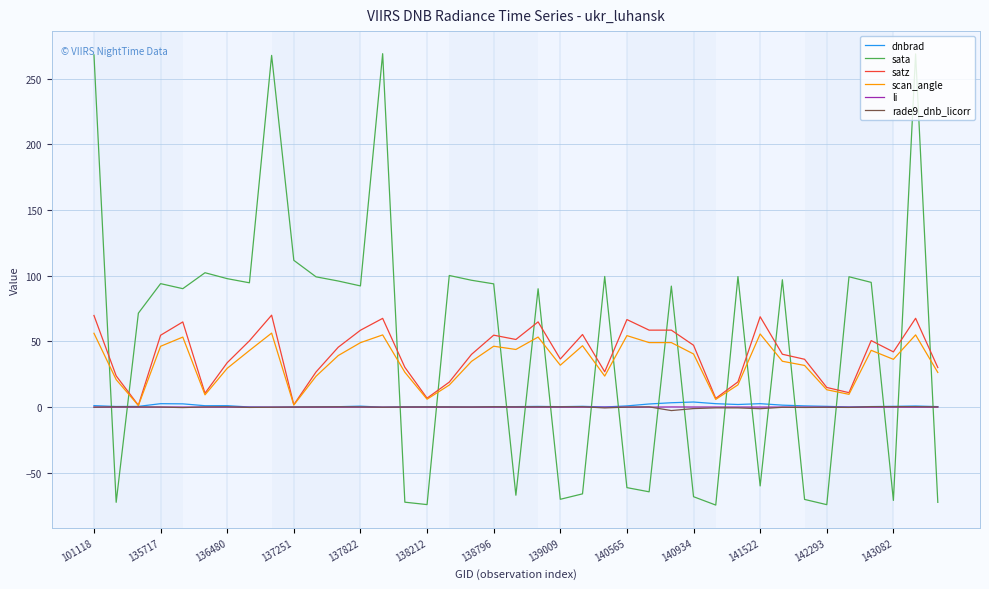

What is the smallest value displayed?

-74.5